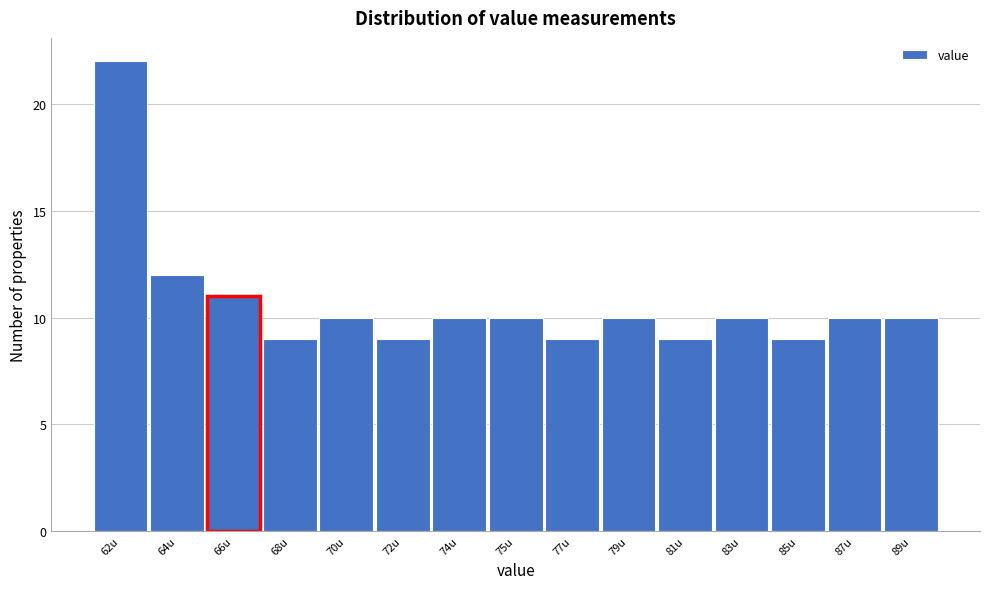

Reading left to right, list all the values displayed in this chart.

22	12	11	9	10	9	10	10	9	10	9	10	9	10	10